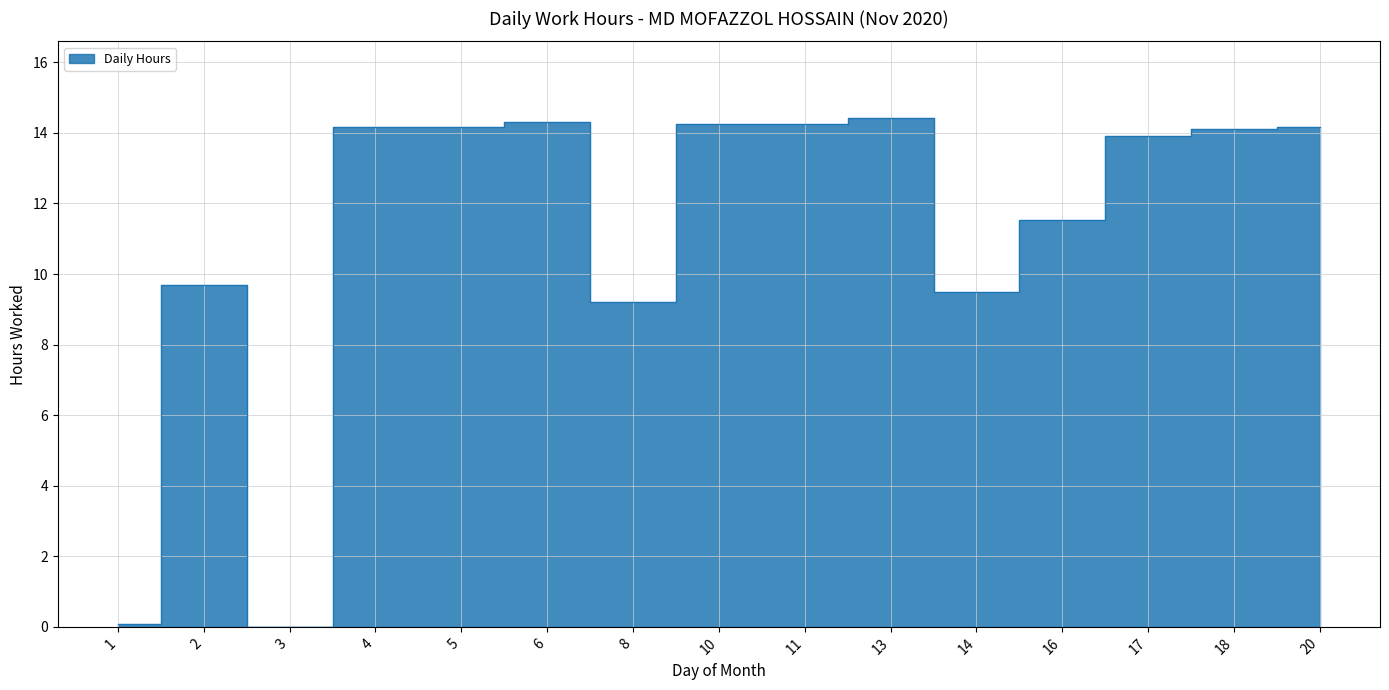

How many interior local peaks (higher than both neighbors) does the data have?

3